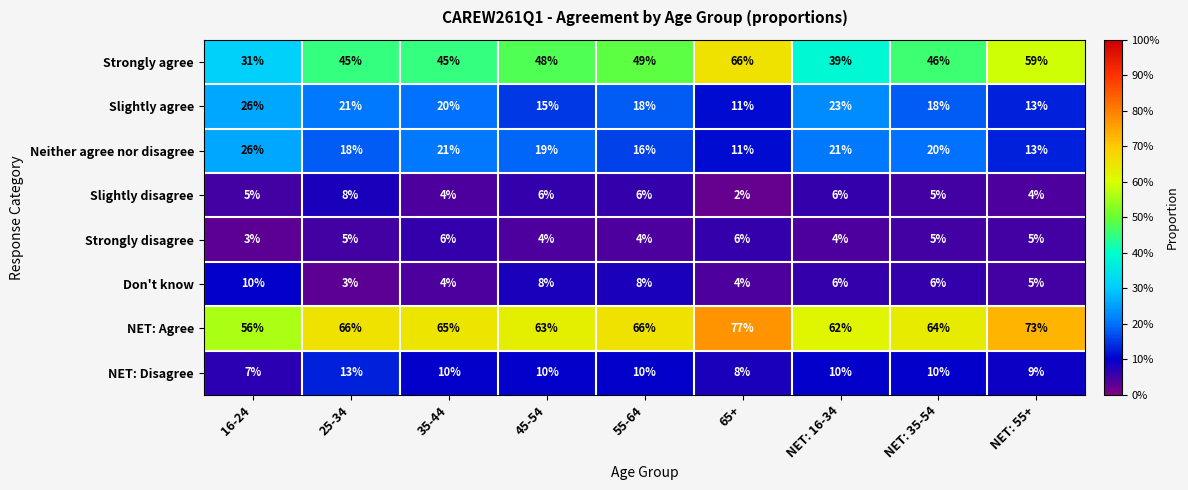

What is the total value across all series at 25-34?

179